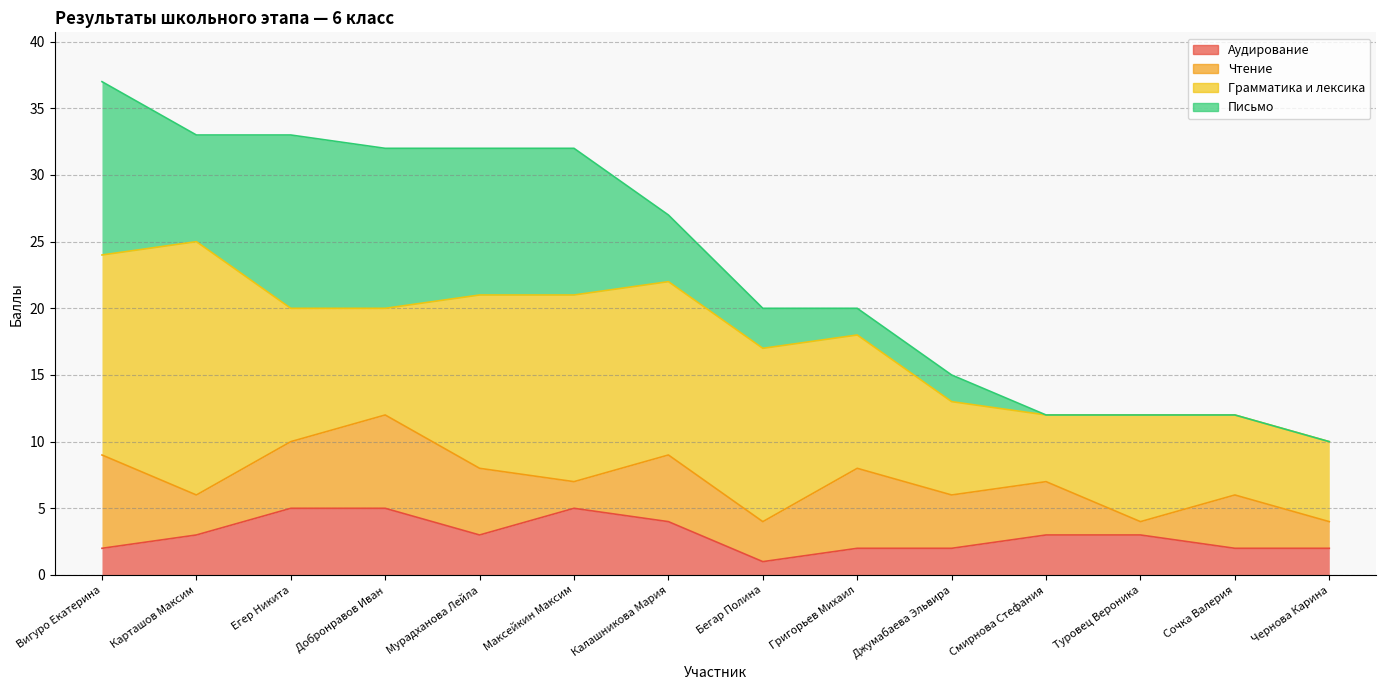

How many times do Грамматика и лексика and Письмо cross each other?

2